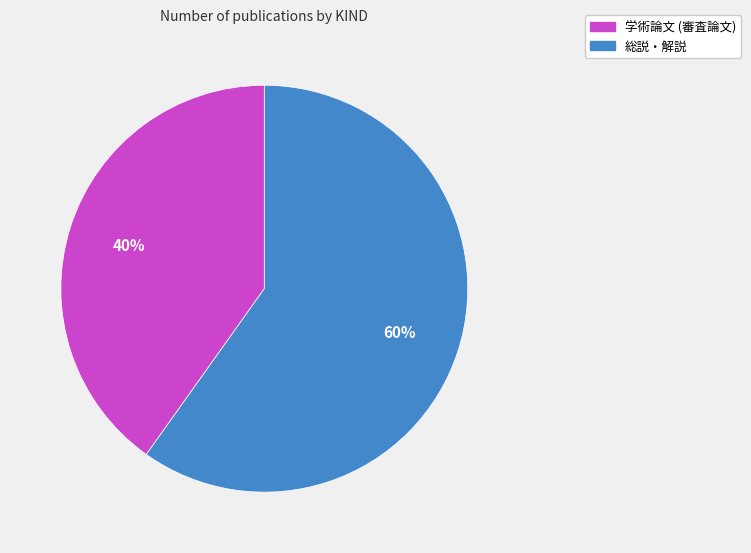

How many segments does this pie chart have?

2